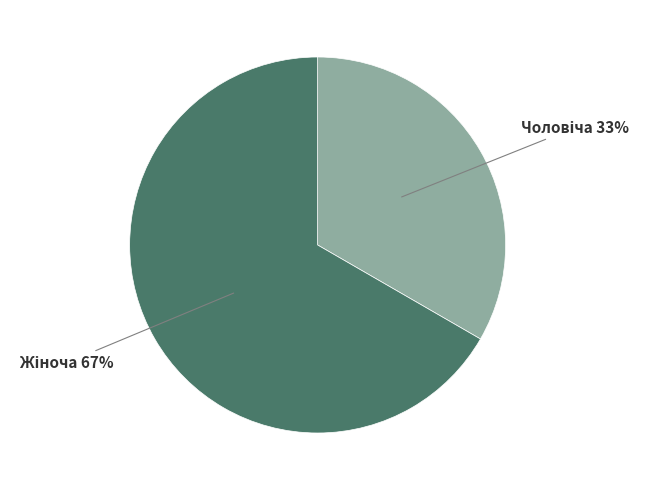

Is there any slice that represents more than half of the pie?

Yes